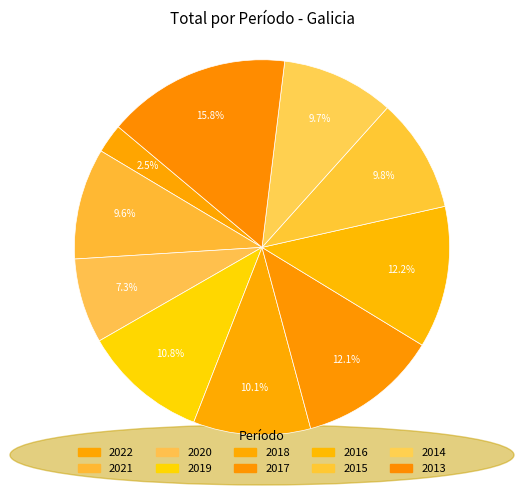

Count the number of slices in the pie.

10